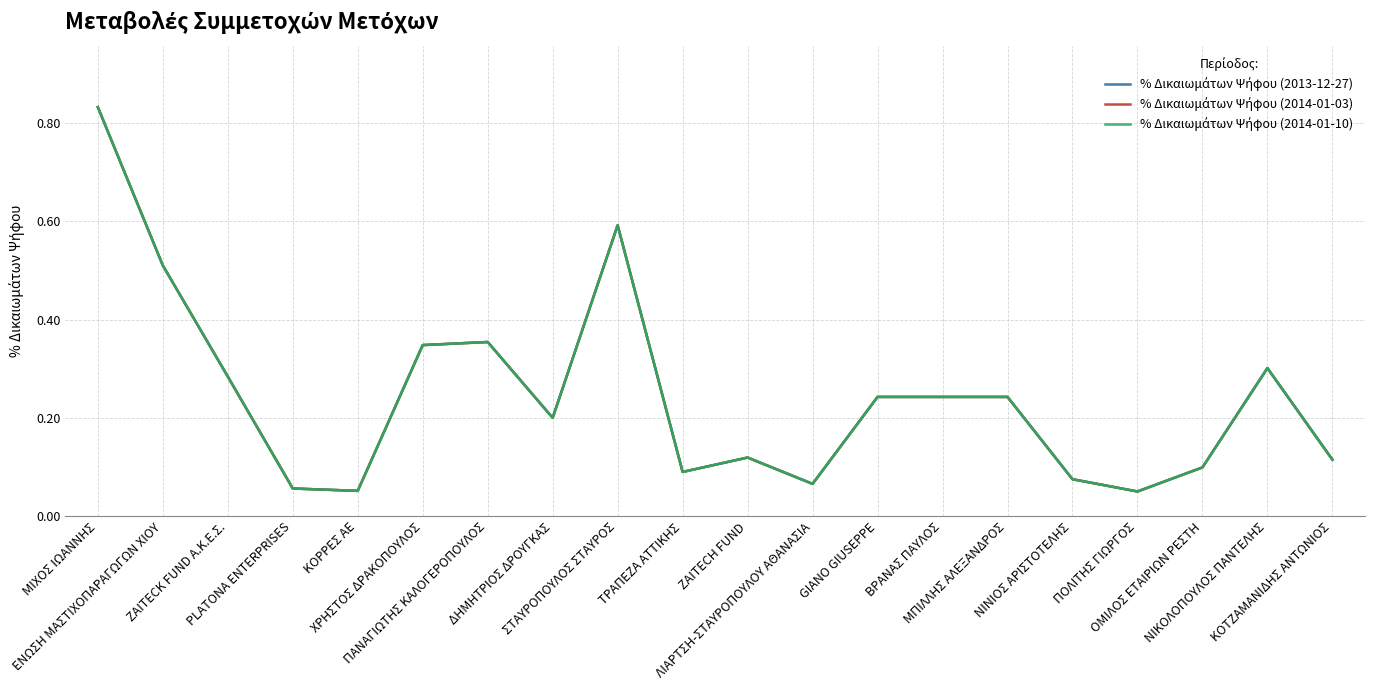

Between ΚΟΤΖΑΜΑΝΙΔΗΣ ΑΝΤΩΝΙΟΣ and ΛΙΑΡΤΣΗ-ΣΤΑΥΡΟΠΟΥΛΟΥ ΑΘΑΝΑΣΙΑ, which is larger?

ΚΟΤΖΑΜΑΝΙΔΗΣ ΑΝΤΩΝΙΟΣ